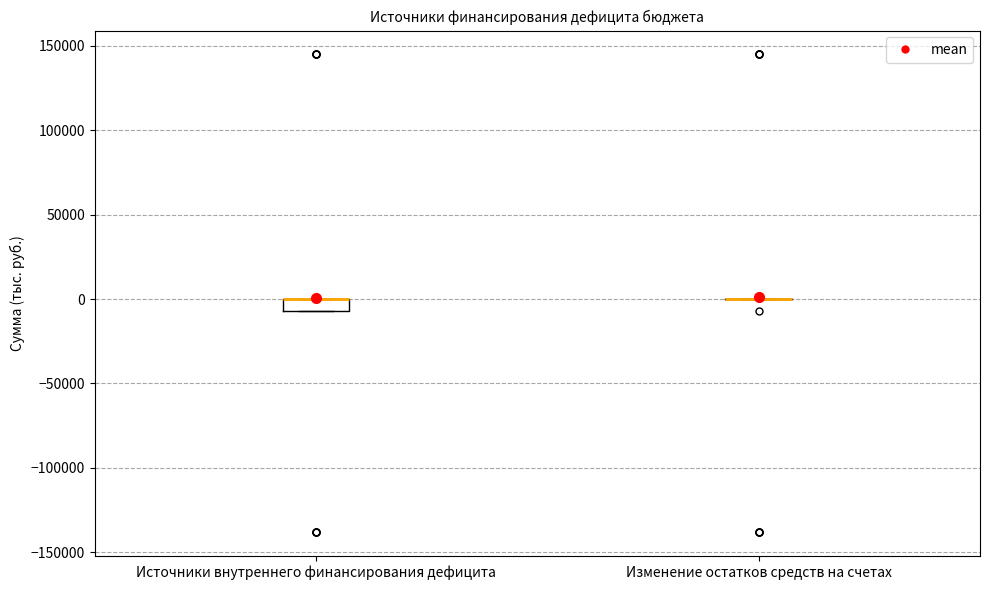

Comparing the boxes themselves (not the whiskers), which one is the tallest?

Источники внутреннего финансирования дефицита